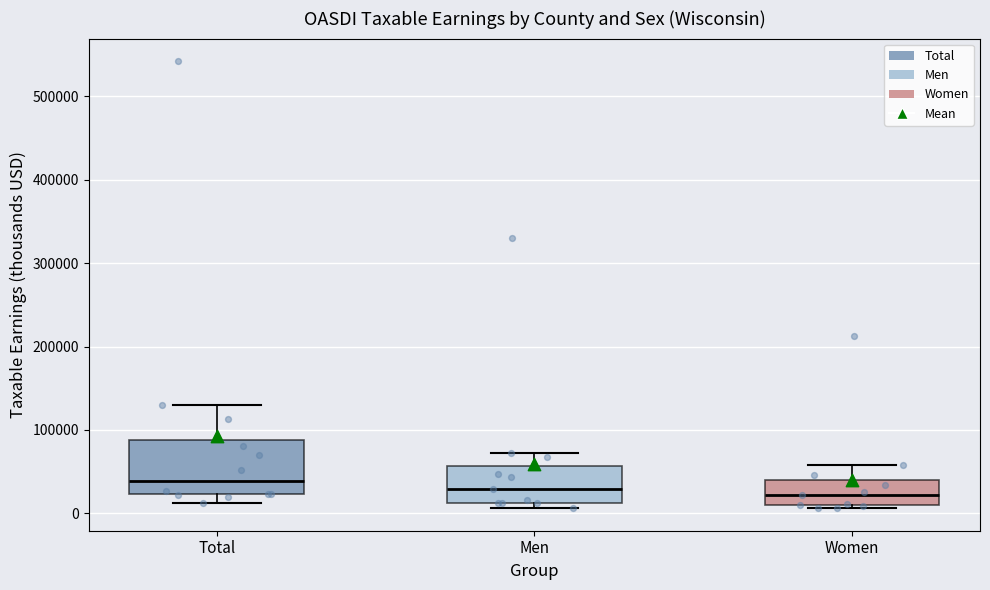

Reading left to right, transcribe this box plot: for each box, give where its median line is, the range the box spans, and where its two whiskers end, as read against the y-axis. The values are not printed on the chart, so give them approximately, as read against the axis.

Total: median 40000, box 20000 to 90000, whiskers 10000 to 130000
Men: median 30000, box 10000 to 60000, whiskers 10000 (just below the box's lower edge) to 70000
Women: median 20000, box 10000 to 40000, whiskers 10000 (just below the box's lower edge) to 60000